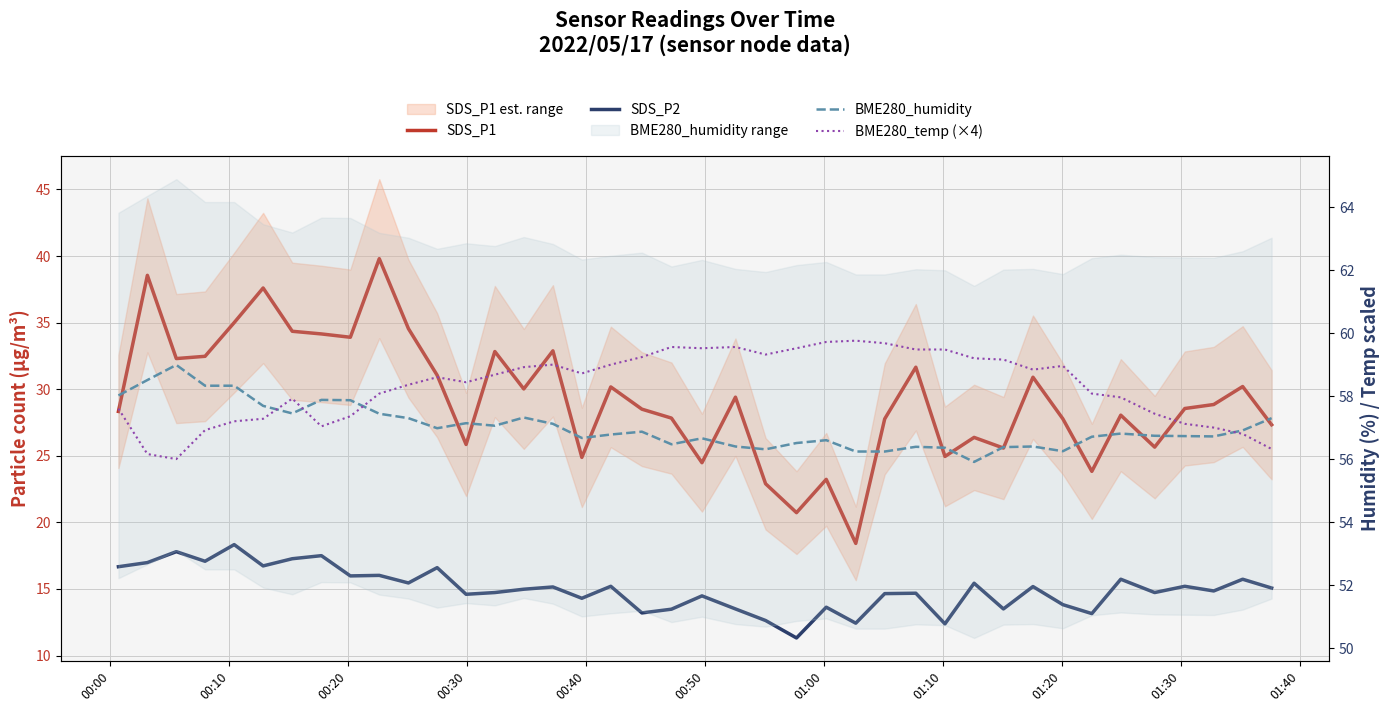

Which series has the largest total across all categories?

BME280_temp (×4)